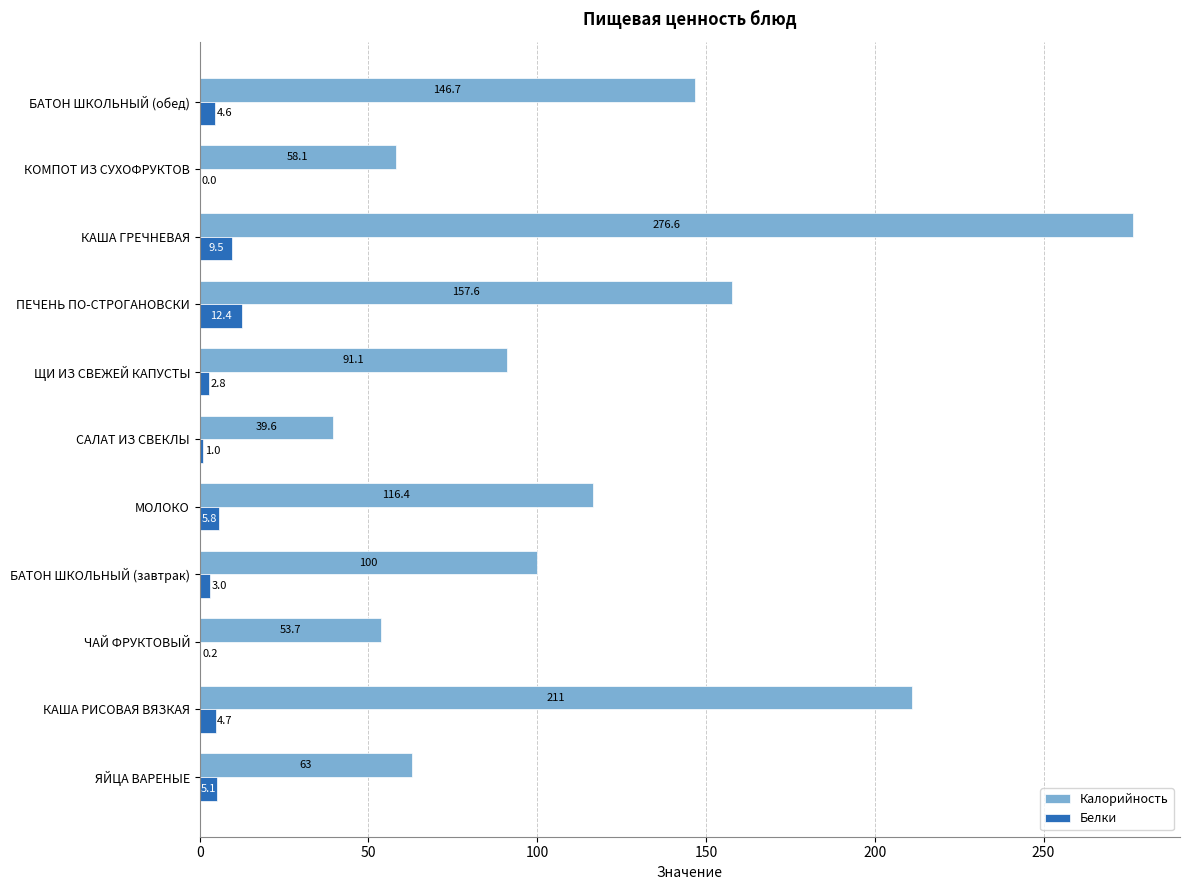

Which series changed the most between ЧАЙ ФРУКТОВЫЙ and КАША ГРЕЧНЕВАЯ?

Калорийность